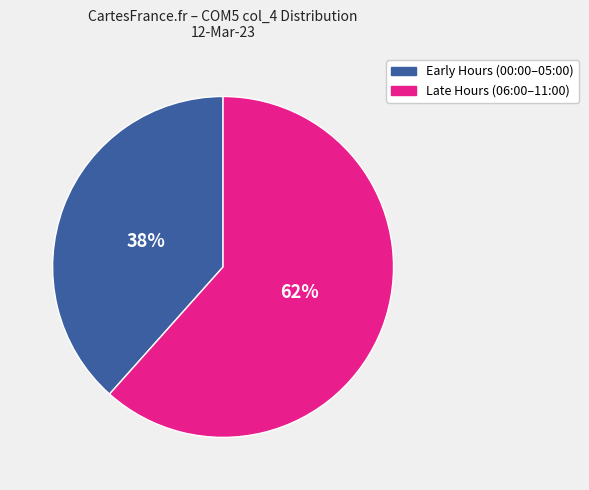

To the nearest percent, what is the average slice percentage?

50%